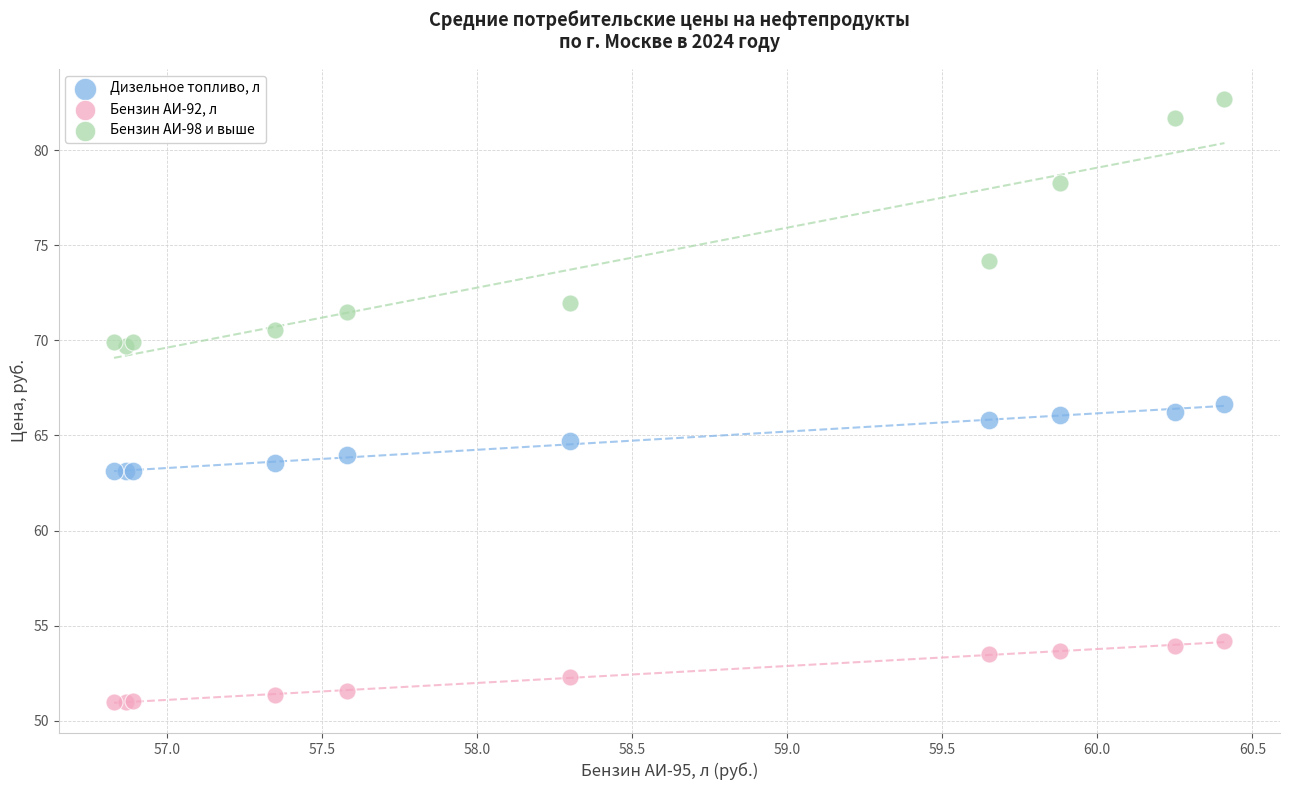

Which series contains the lowest Y value?

Бензин АИ-92, л